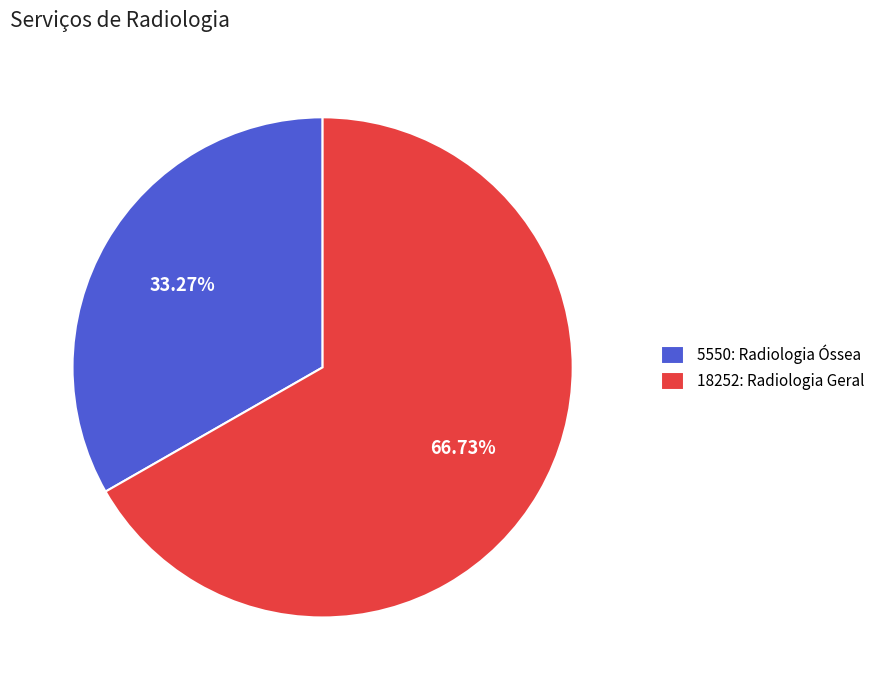

Which has a higher value, 5550: Radiologia Óssea or 18252: Radiologia Geral?

18252: Radiologia Geral